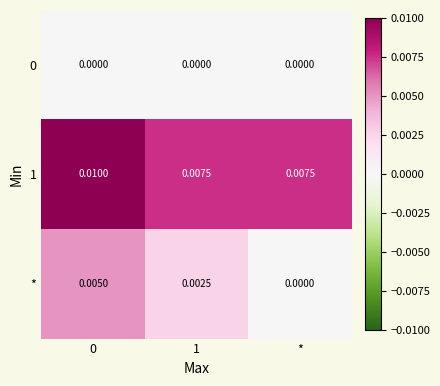

Which series has the largest total across all categories?

1